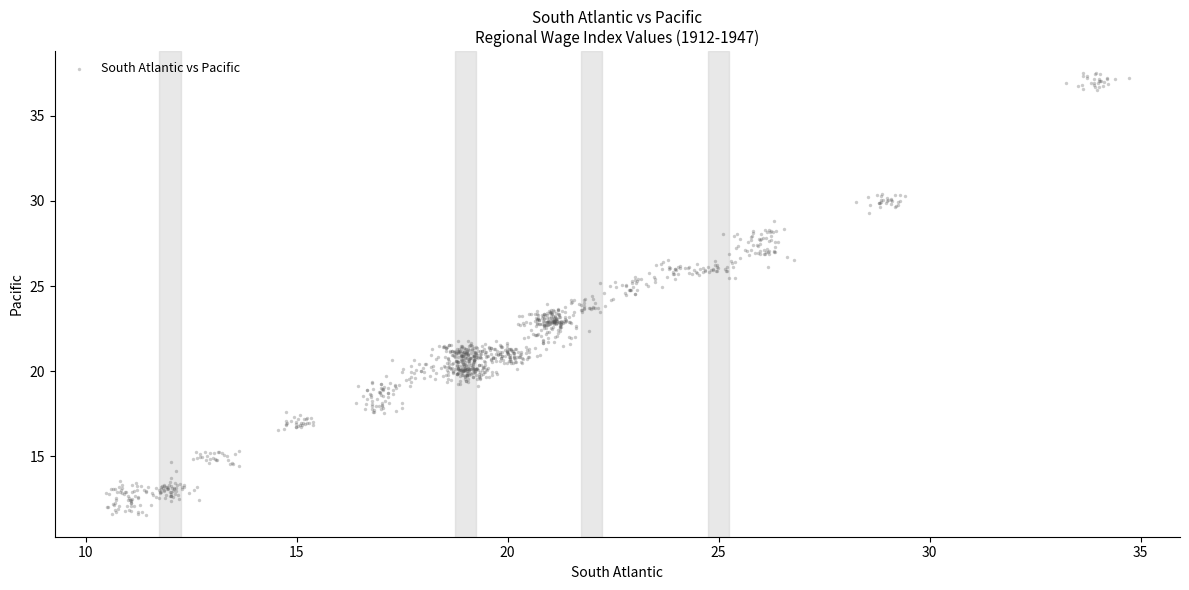

What is the range of Y values (max minus min)?

25.9